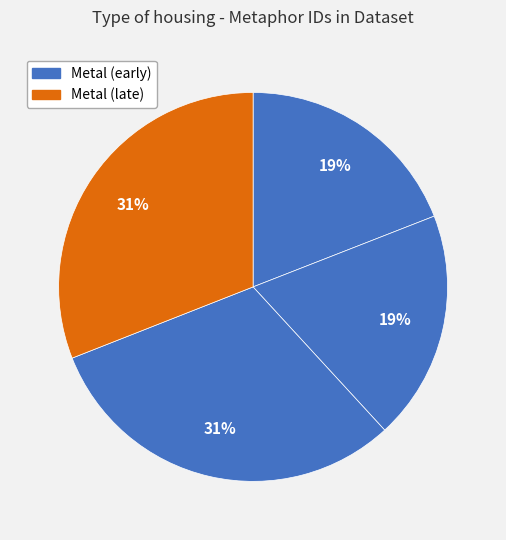

How many segments does this pie chart have?

4